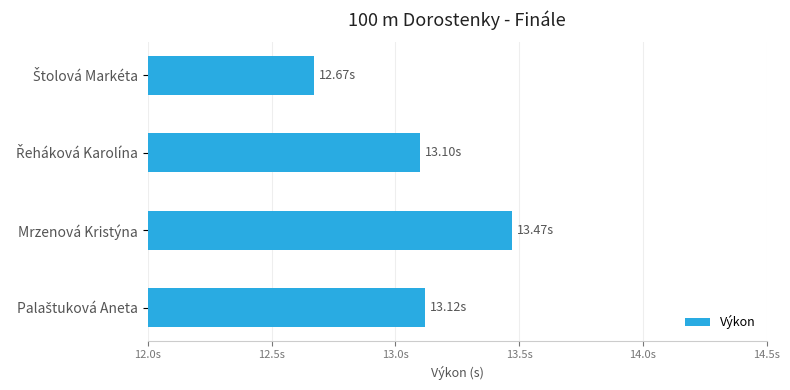

What is the difference between the maximum and minimum values?

0.8